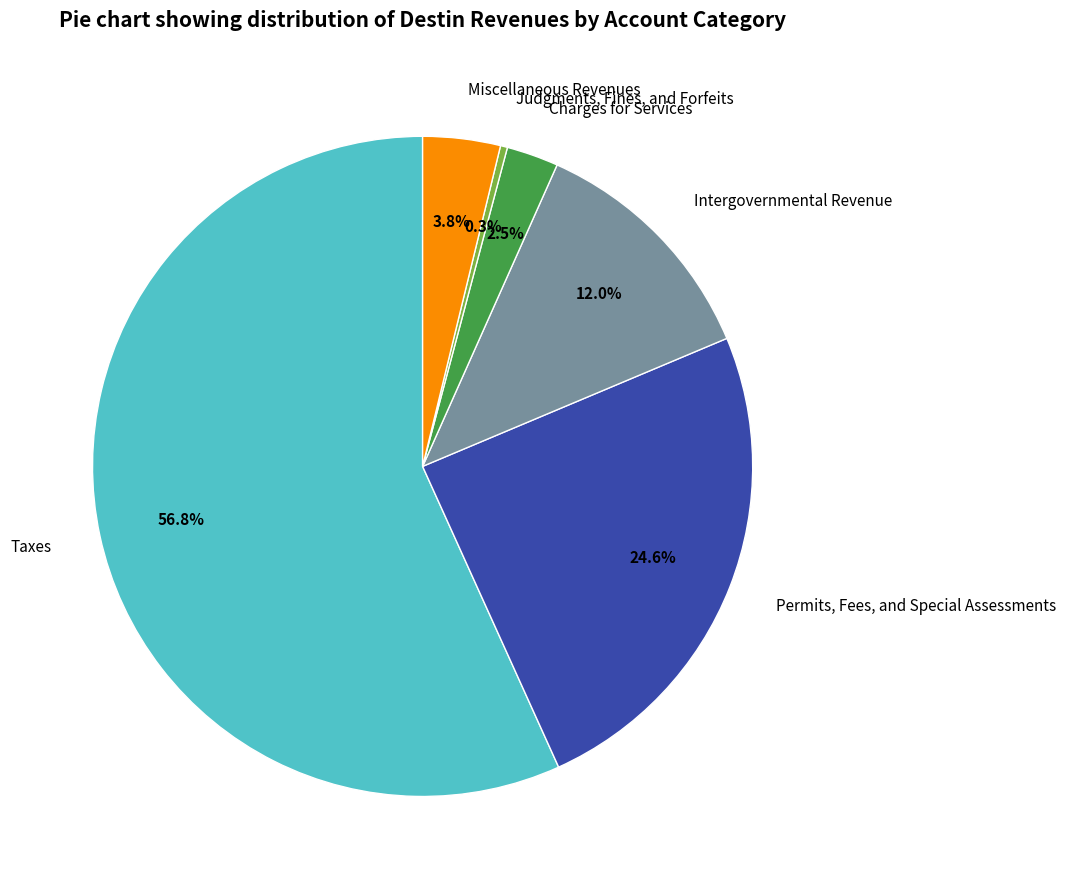

Does any single category account for the majority?

Yes